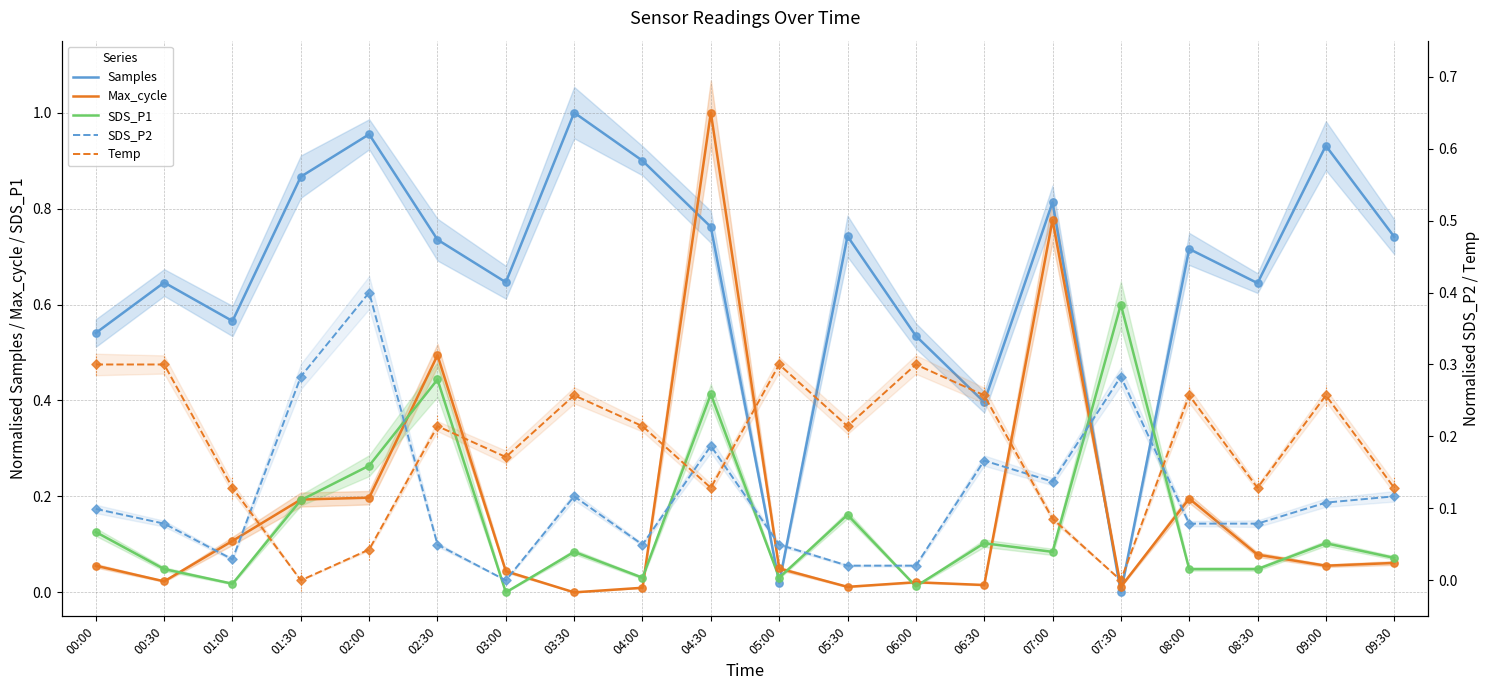

At which category is the sum across all series the highest?

04:30